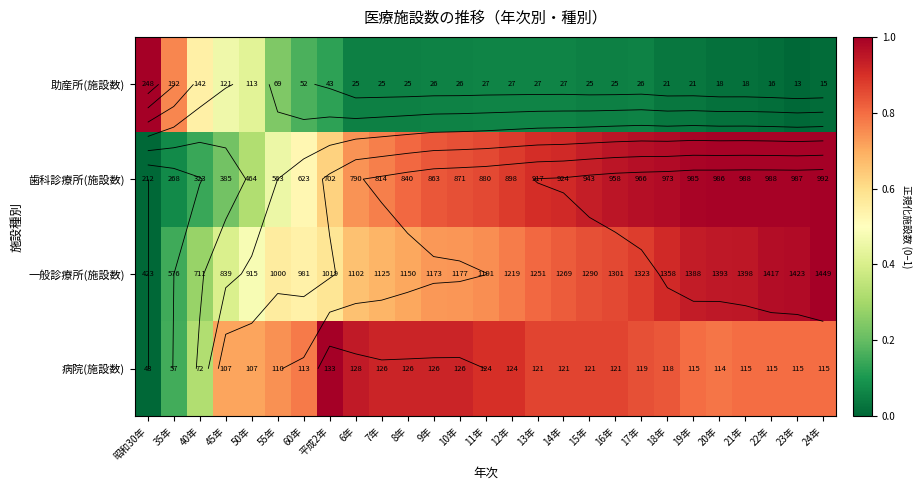

Is the value of 助産所(施設数) at 35年 greater than the value of 歯科診療所(施設数) at 11年?

No